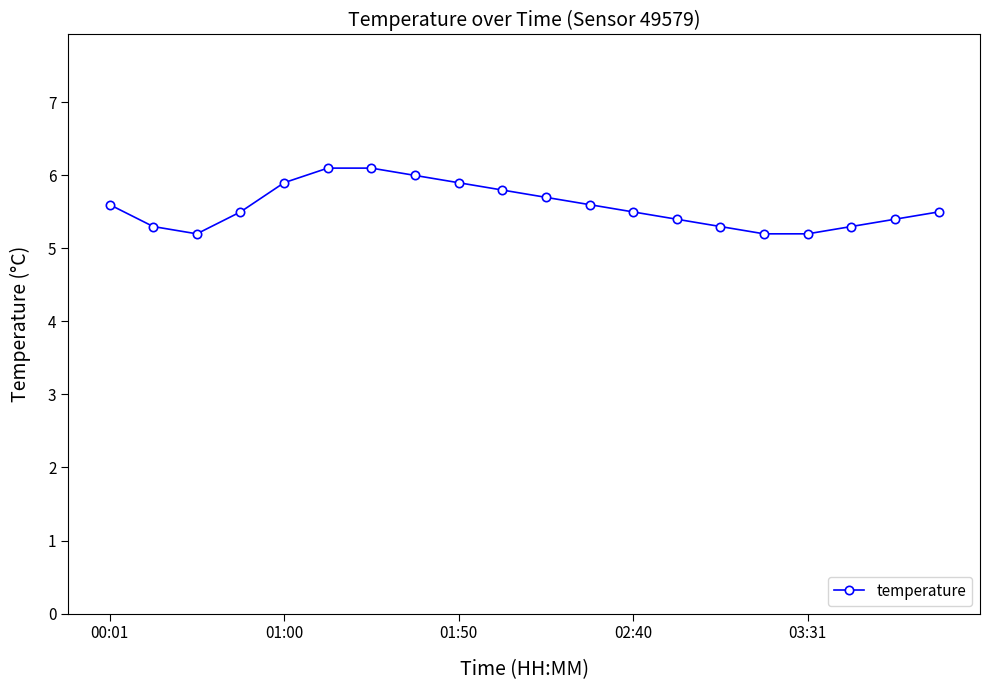

How many lines are shown in the chart?

1